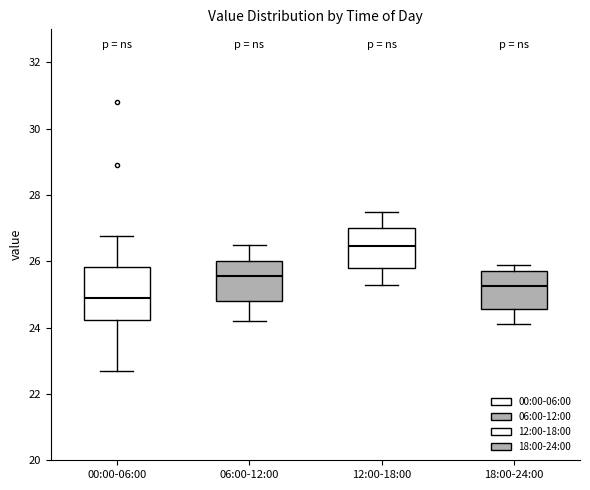

Reading left to right, read every box against the y-axis: the position of its median line, the range the box covers, and the ends of its whiskers. The values are not printed on the chart, so give them approximately, as read against the axis.

00:00-06:00: median 24.8, box 24.2 to 25.8, whiskers 22.8 to 26.8
06:00-12:00: median 25.6, box 24.8 to 26.0, whiskers 24.2 to 26.6
12:00-18:00: median 26.4, box 25.8 to 27.0, whiskers 25.4 to 27.6
18:00-24:00: median 25.2, box 24.6 to 25.8, whiskers 24.2 to 26.0